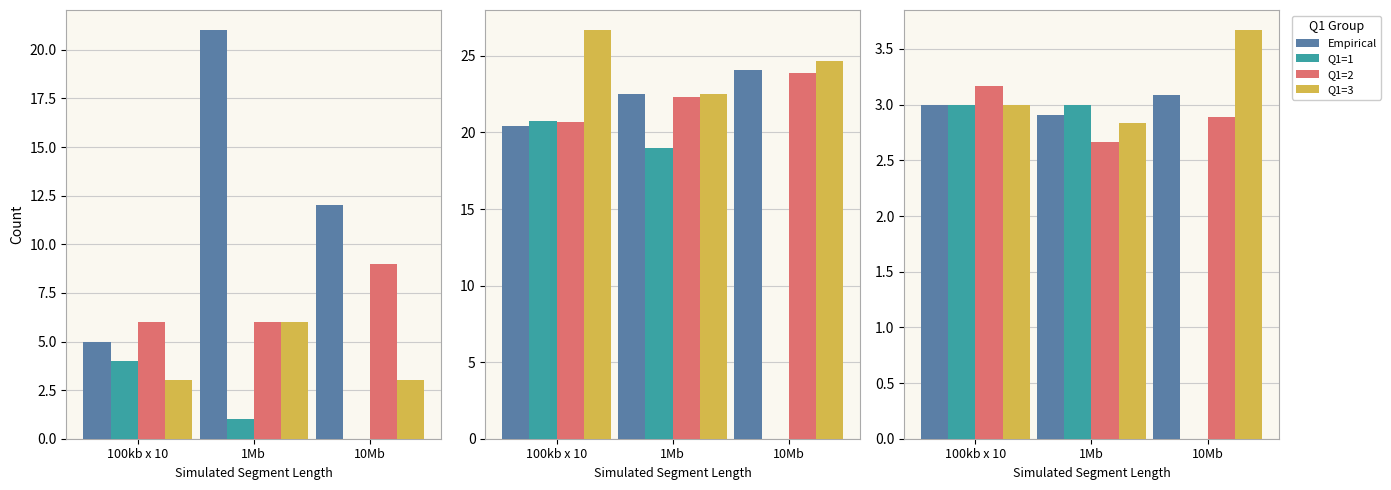

What is the difference between the second highest and minimum values in the Q1=2 series?

0.2